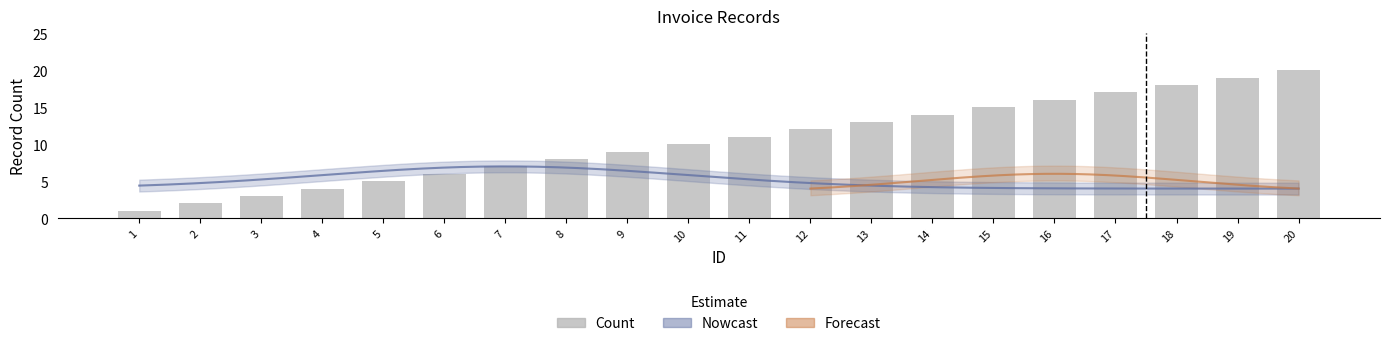

What is the average value?

10